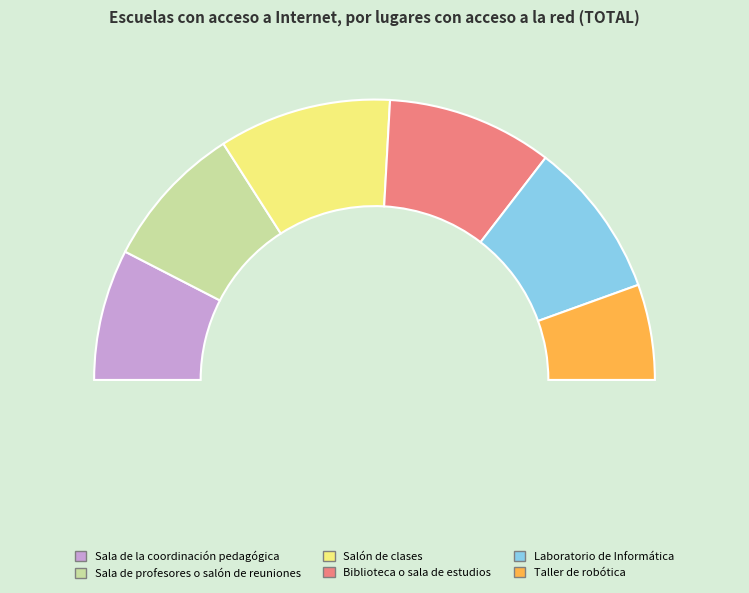

What is the change in value from Sala de profesores o salón de reuniones to Biblioteca o sala de estudios?

+319